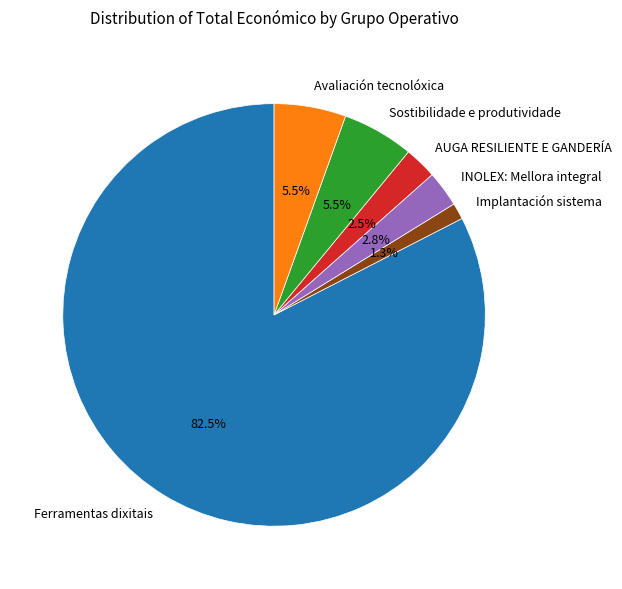

To the nearest percent, what is the difference between the AUGA RESILIENTE E GANDERÍA and Ferramentas dixitais slice percentages?

80%